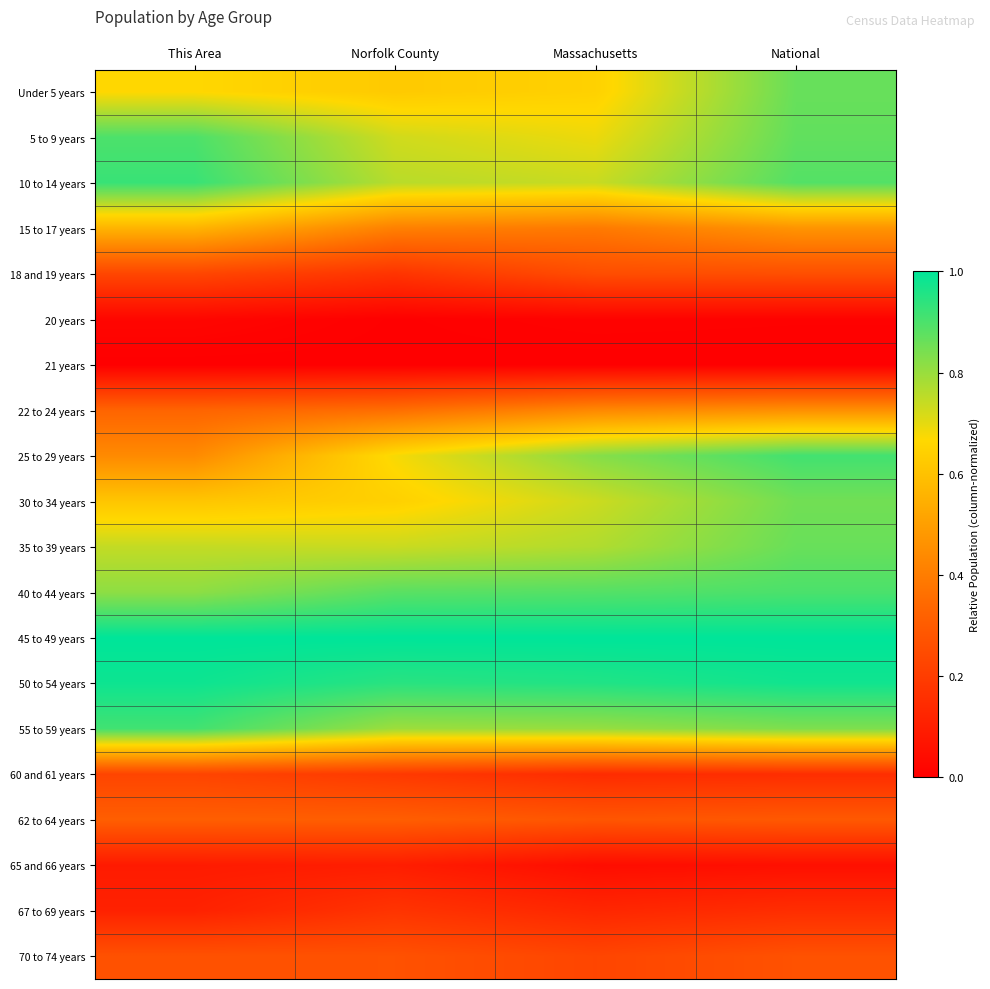

Reading right to left, list all the values displayed in this chart.

Under 5 years: National=0.9	Massachusetts=0.6	Norfolk County=0.6	This Area=0.7
5 to 9 years: National=0.9	Massachusetts=0.7	Norfolk County=0.7	This Area=0.9
10 to 14 years: National=0.9	Massachusetts=0.7	Norfolk County=0.8	This Area=0.9
15 to 17 years: National=0.5	Massachusetts=0.4	Norfolk County=0.4	This Area=0.6
18 and 19 years: National=0.3	Massachusetts=0.3	Norfolk County=0.2	This Area=0.2
20 years: National=0.0	Massachusetts=0.0	Norfolk County=0.0	This Area=0.0
21 years: National=0.0	Massachusetts=0.0	Norfolk County=0.0	This Area=0.0
22 to 24 years: National=0.5	Massachusetts=0.4	Norfolk County=0.4	This Area=0.3
25 to 29 years: National=0.9	Massachusetts=0.8	Norfolk County=0.7	This Area=0.4
30 to 34 years: National=0.9	Massachusetts=0.7	Norfolk County=0.6	This Area=0.6
35 to 39 years: National=0.9	Massachusetts=0.8	Norfolk County=0.7	This Area=0.7
40 to 44 years: National=0.9	Massachusetts=0.9	Norfolk County=0.9	This Area=0.8
45 to 49 years: National=1.0	Massachusetts=1.0	Norfolk County=1.0	This Area=1.0
50 to 54 years: National=1.0	Massachusetts=1.0	Norfolk County=0.9	This Area=1.0
55 to 59 years: National=0.8	Massachusetts=0.8	Norfolk County=0.8	This Area=0.9
60 and 61 years: National=0.2	Massachusetts=0.1	Norfolk County=0.2	This Area=0.2
62 to 64 years: National=0.3	Massachusetts=0.3	Norfolk County=0.3	This Area=0.3
65 and 66 years: National=0.1	Massachusetts=0.0	Norfolk County=0.1	This Area=0.1
67 to 69 years: National=0.2	Massachusetts=0.1	Norfolk County=0.2	This Area=0.1
70 to 74 years: National=0.3	Massachusetts=0.2	Norfolk County=0.3	This Area=0.3